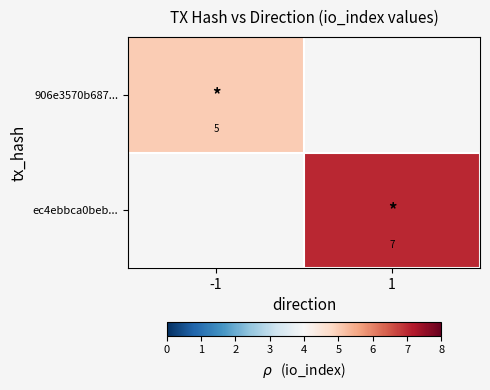

At which category does the chart reach its minimum across all series?

-1